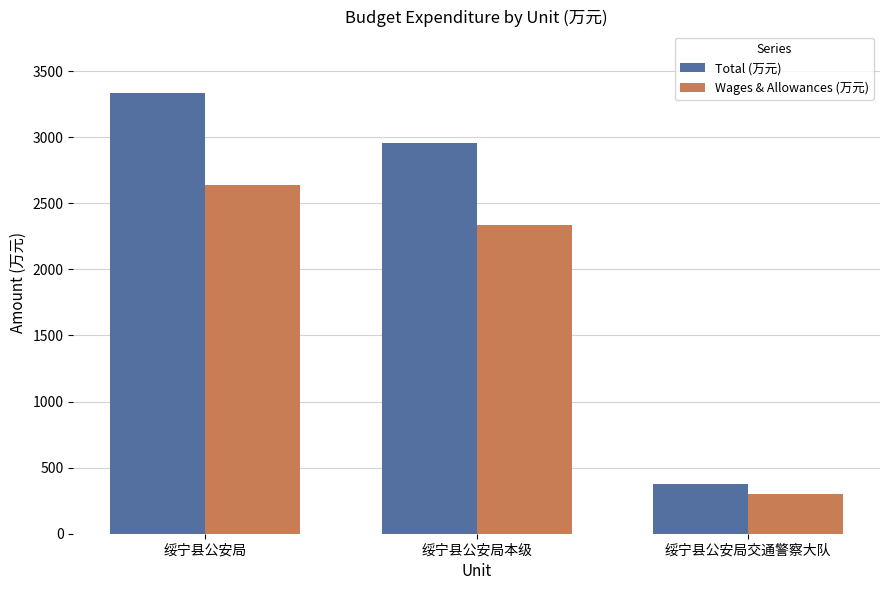

At which label does Total (万元) reach its peak?

绥宁县公安局